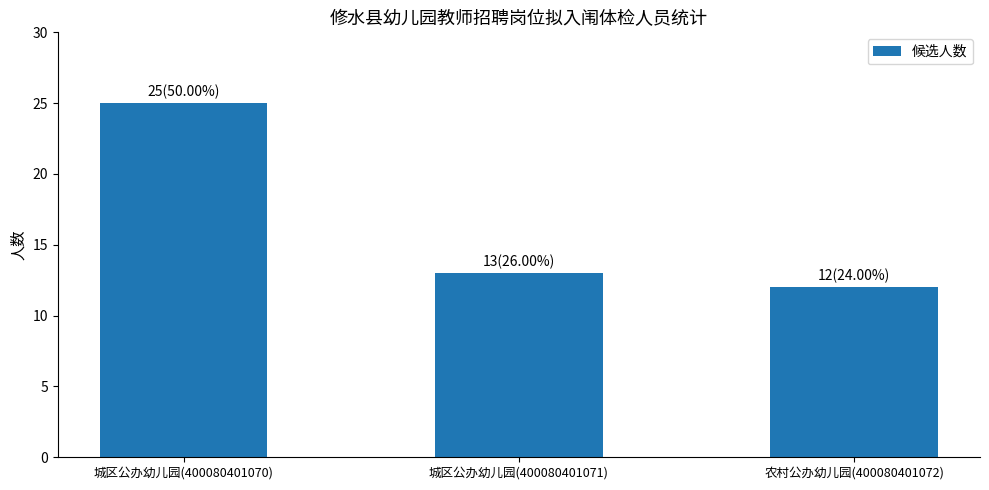

Rank the categories by value from lowest to highest.

农村公办幼儿园(400080401072), 城区公办幼儿园(400080401071), 城区公办幼儿园(400080401070)